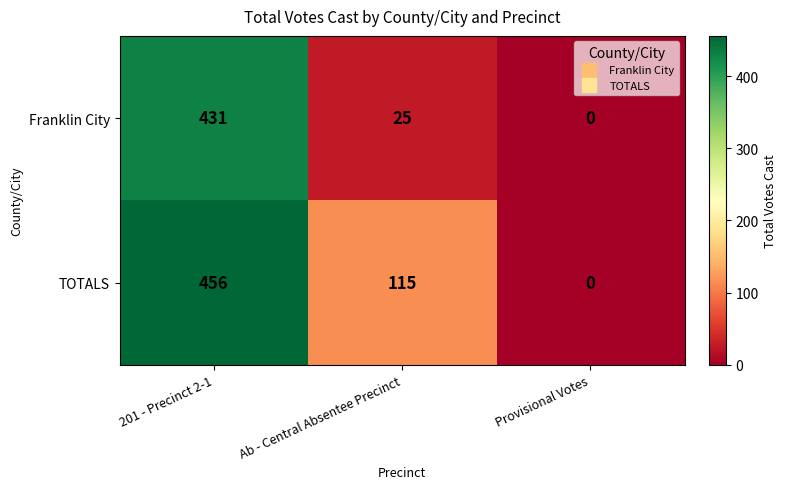

List the series in order of their overall mean, highest first.

TOTALS, Franklin City